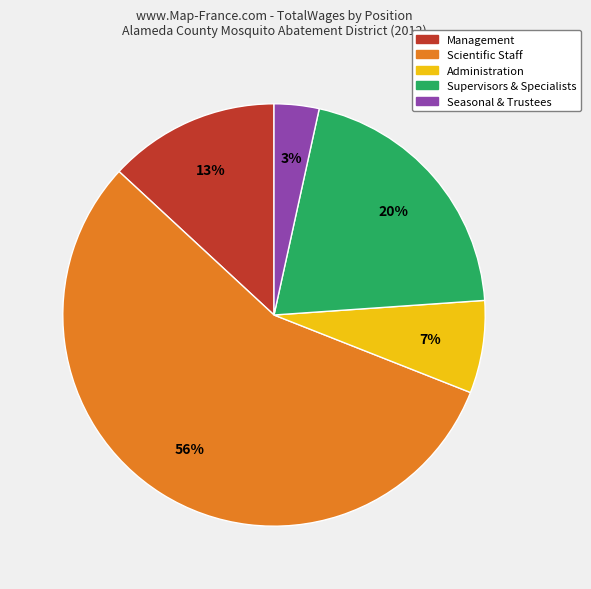

Is there any slice that represents more than half of the pie?

Yes